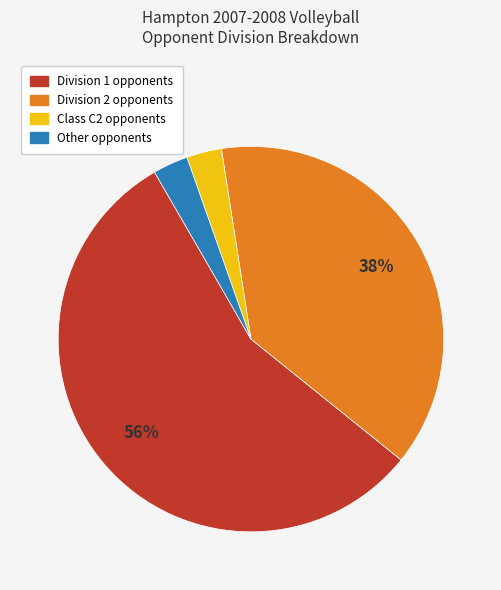

To the nearest percent, what is the average slice percentage?

25%